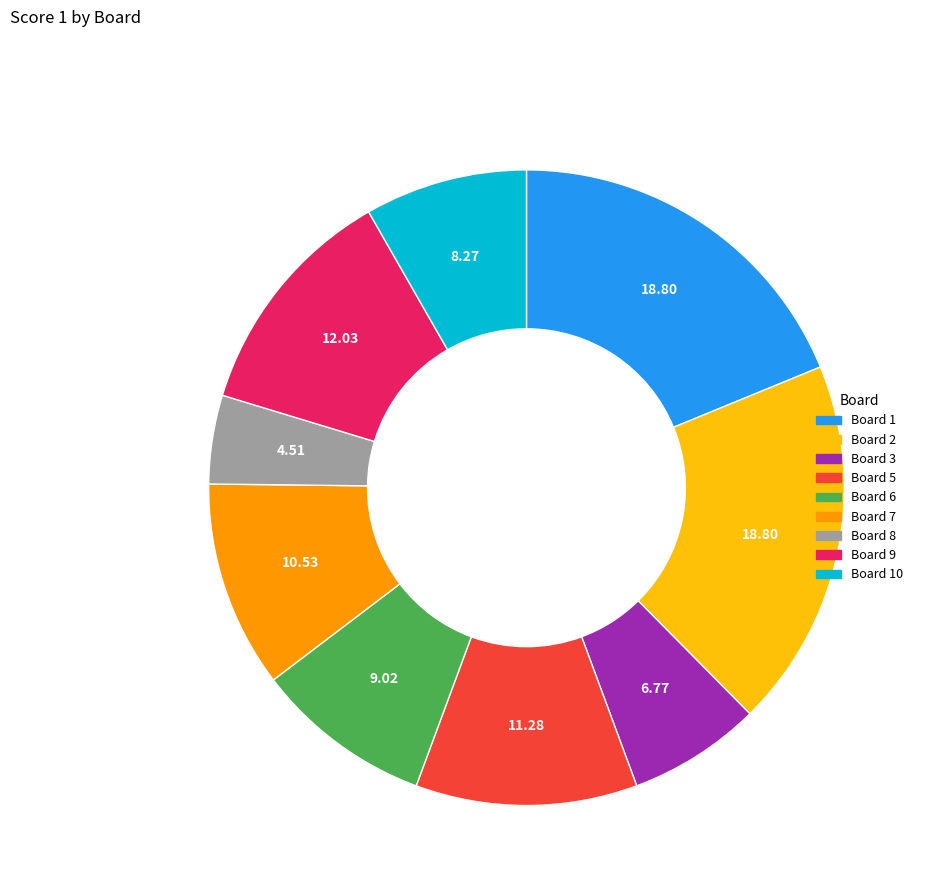

Does any single category account for the majority?

No